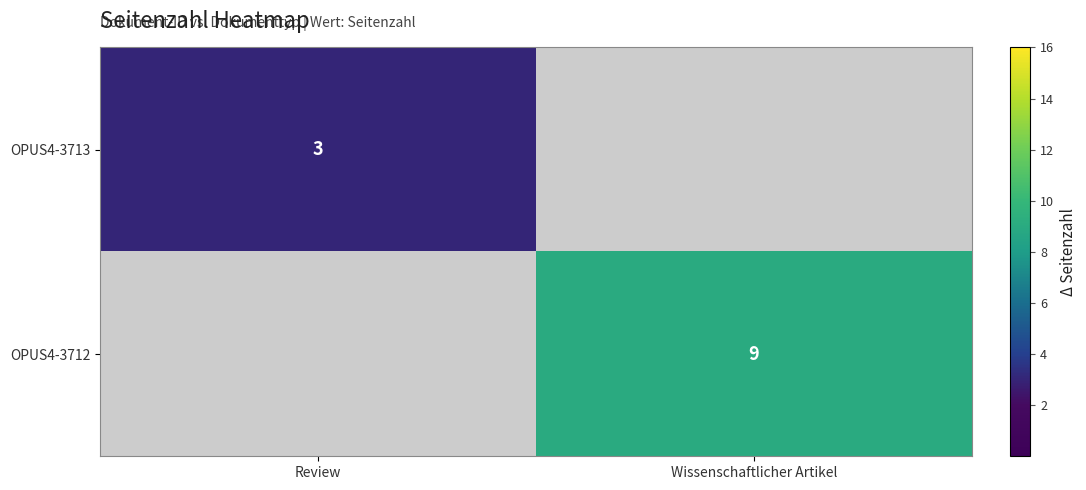

The OPUS4-3712 series shows 9 at Wissenschaftlicher Artikel. True or false?

True